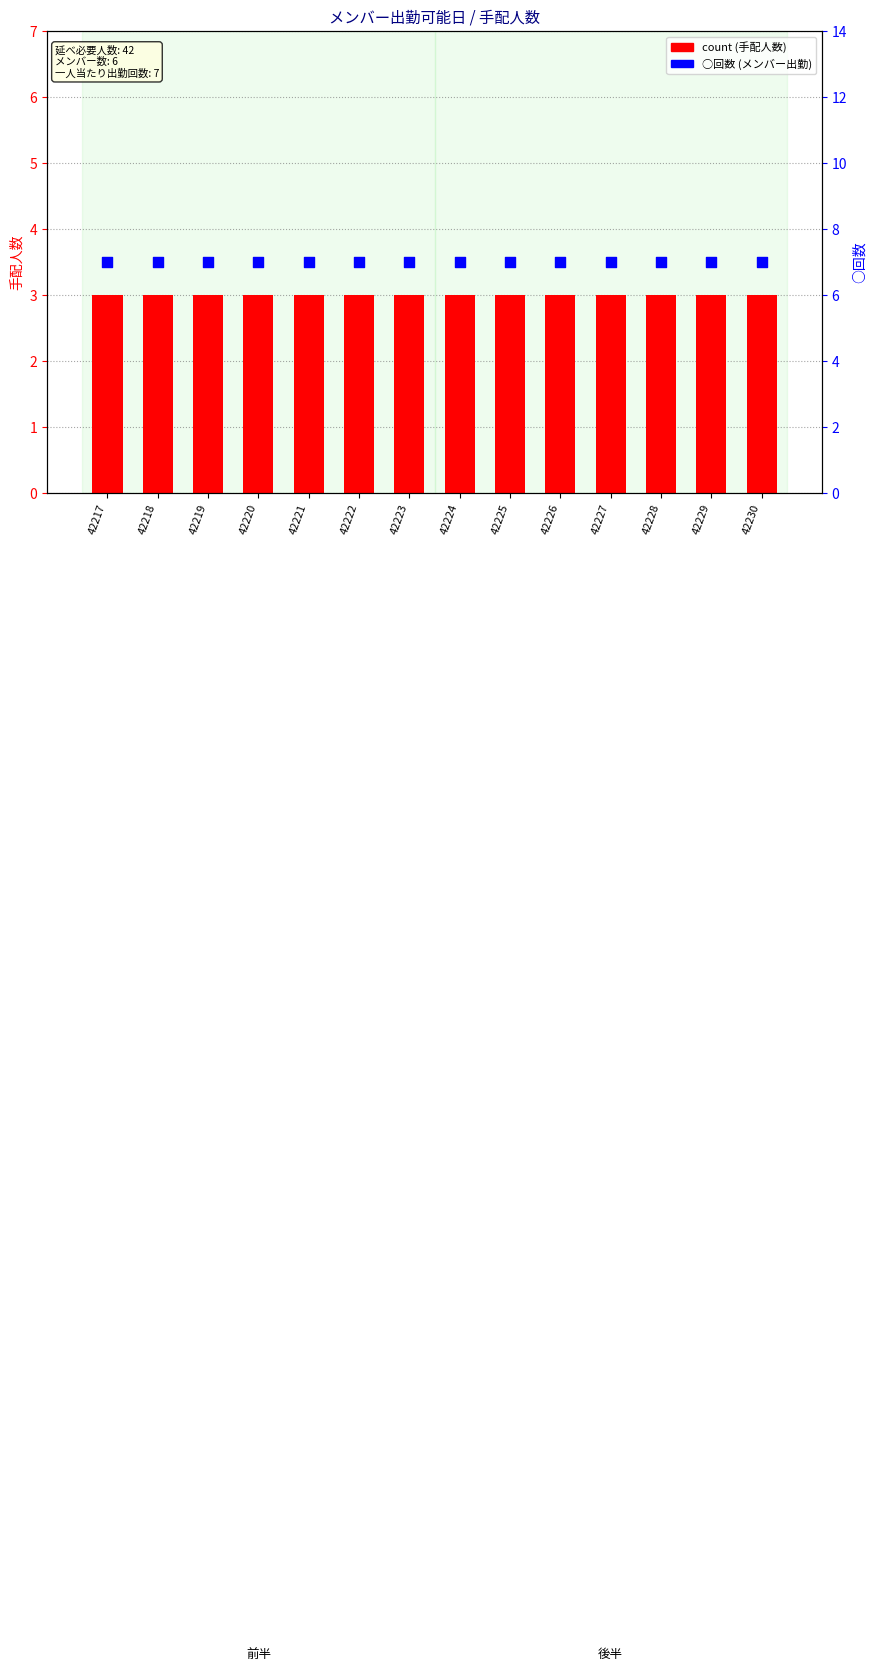

At which category is the sum across all series the highest?

42217